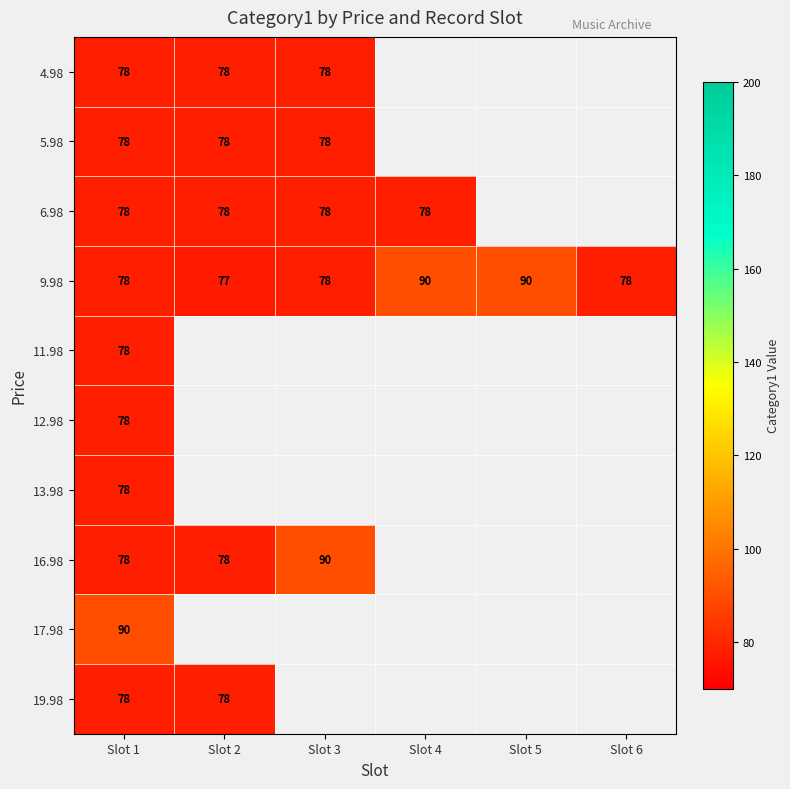

At which label does 9.98 reach its minimum?

Slot 2